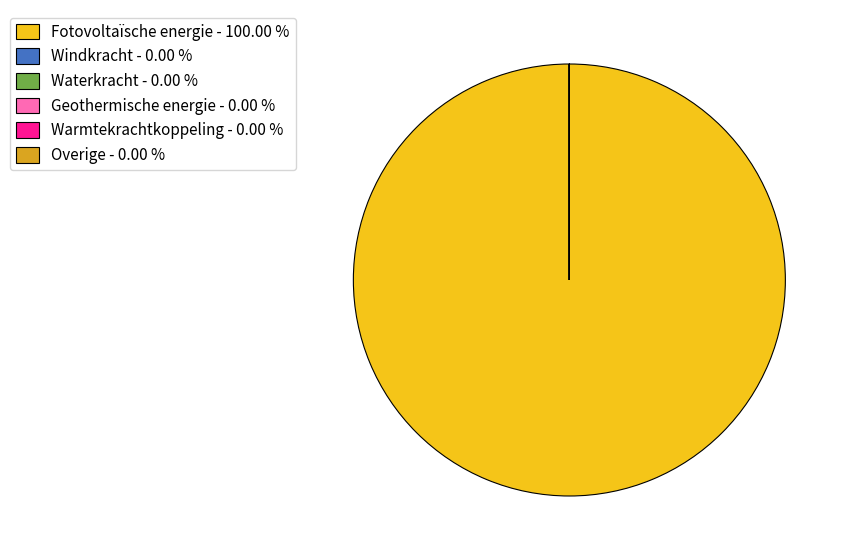

Is there a majority slice in this chart?

Yes